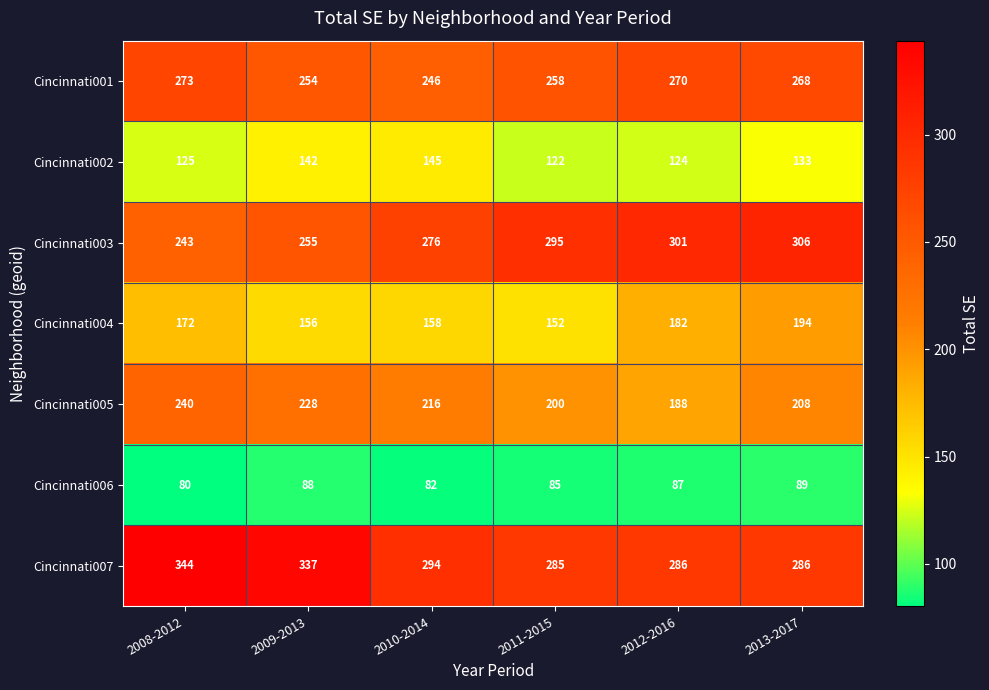

What is the total value across all series at 2009-2013?

1460